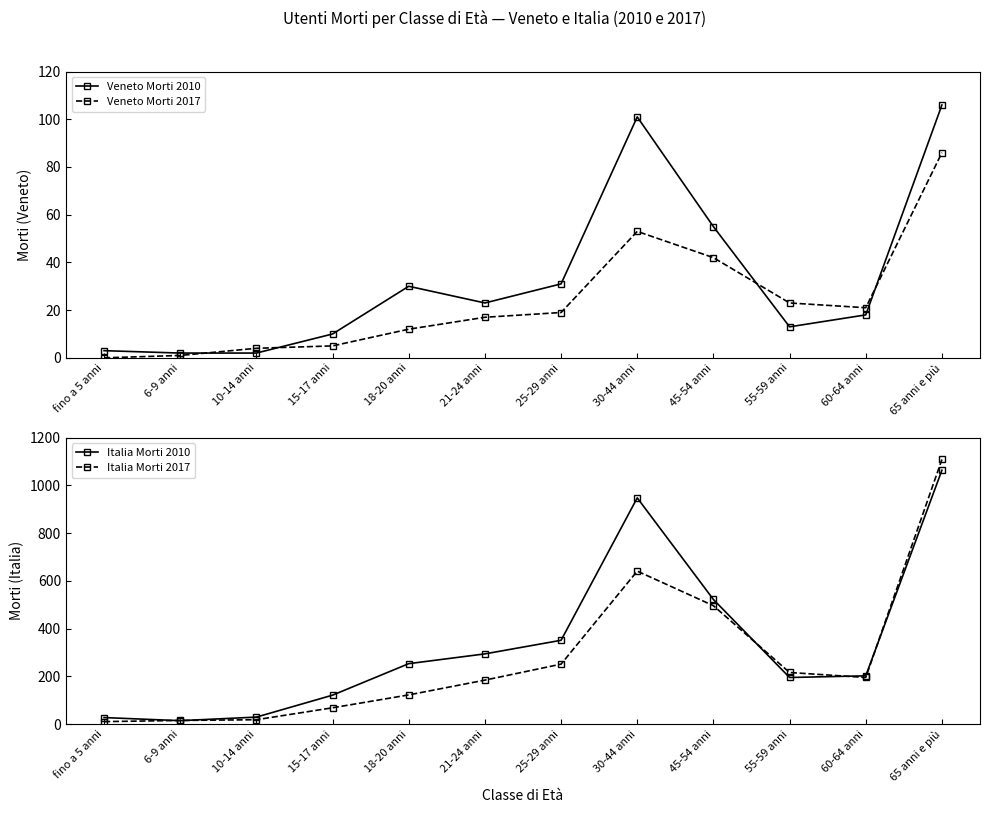

What is the difference between the highest and lowest values at 15-17 anni?

116